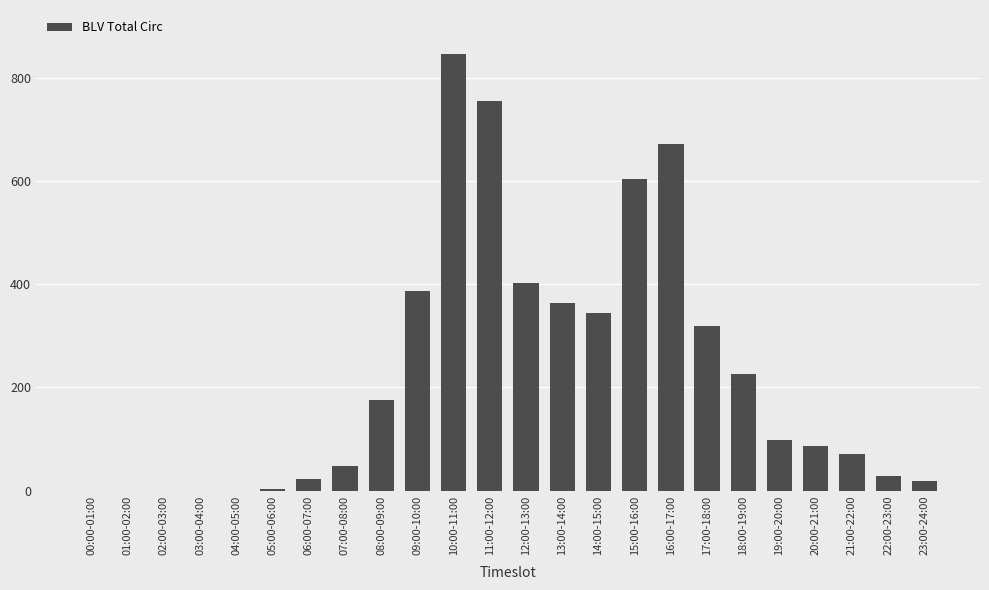

The value at 09:00-10:00 is 388. True or false?

True